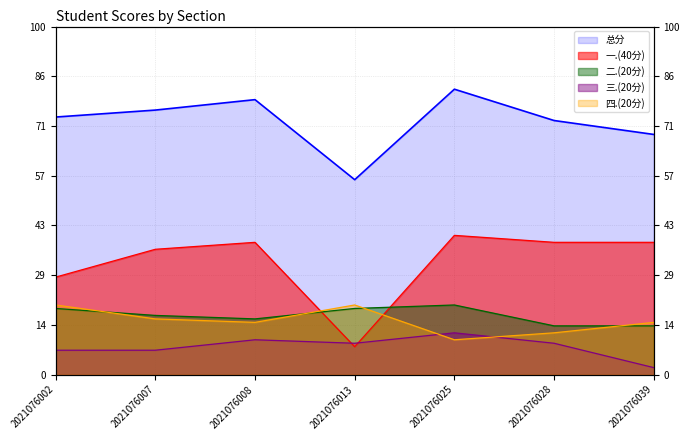

What is the total value across all series at 2021076002?

148